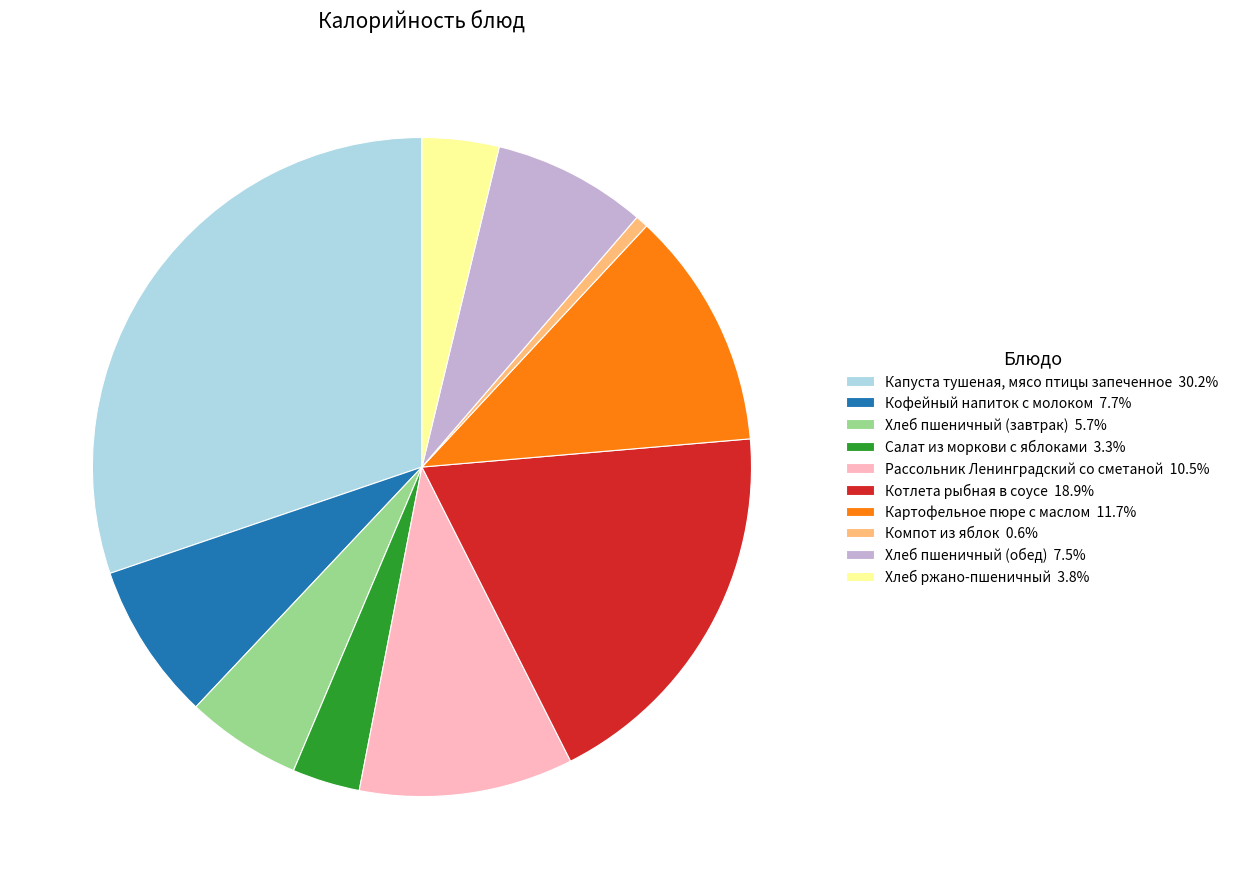

Combined, do Хлеб пшеничный (завтрак) and Хлеб пшеничный (обед) account for over 50%?

No